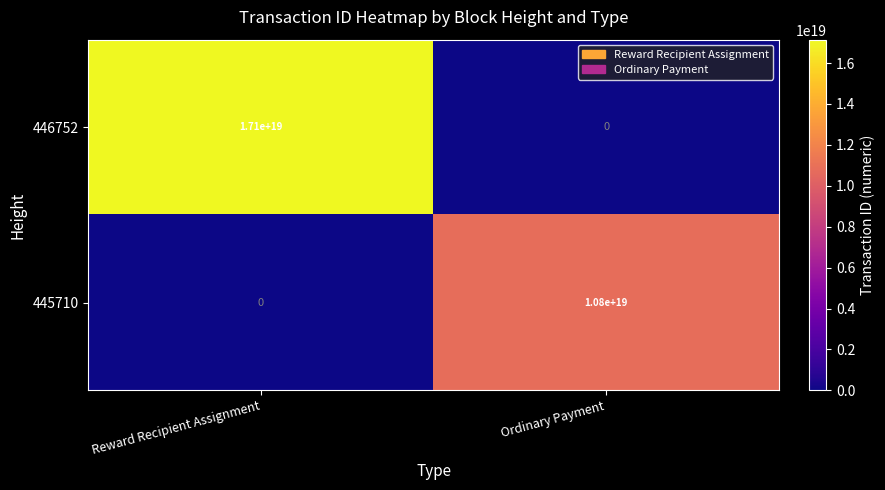

Which series has the largest range (max minus min)?

446752